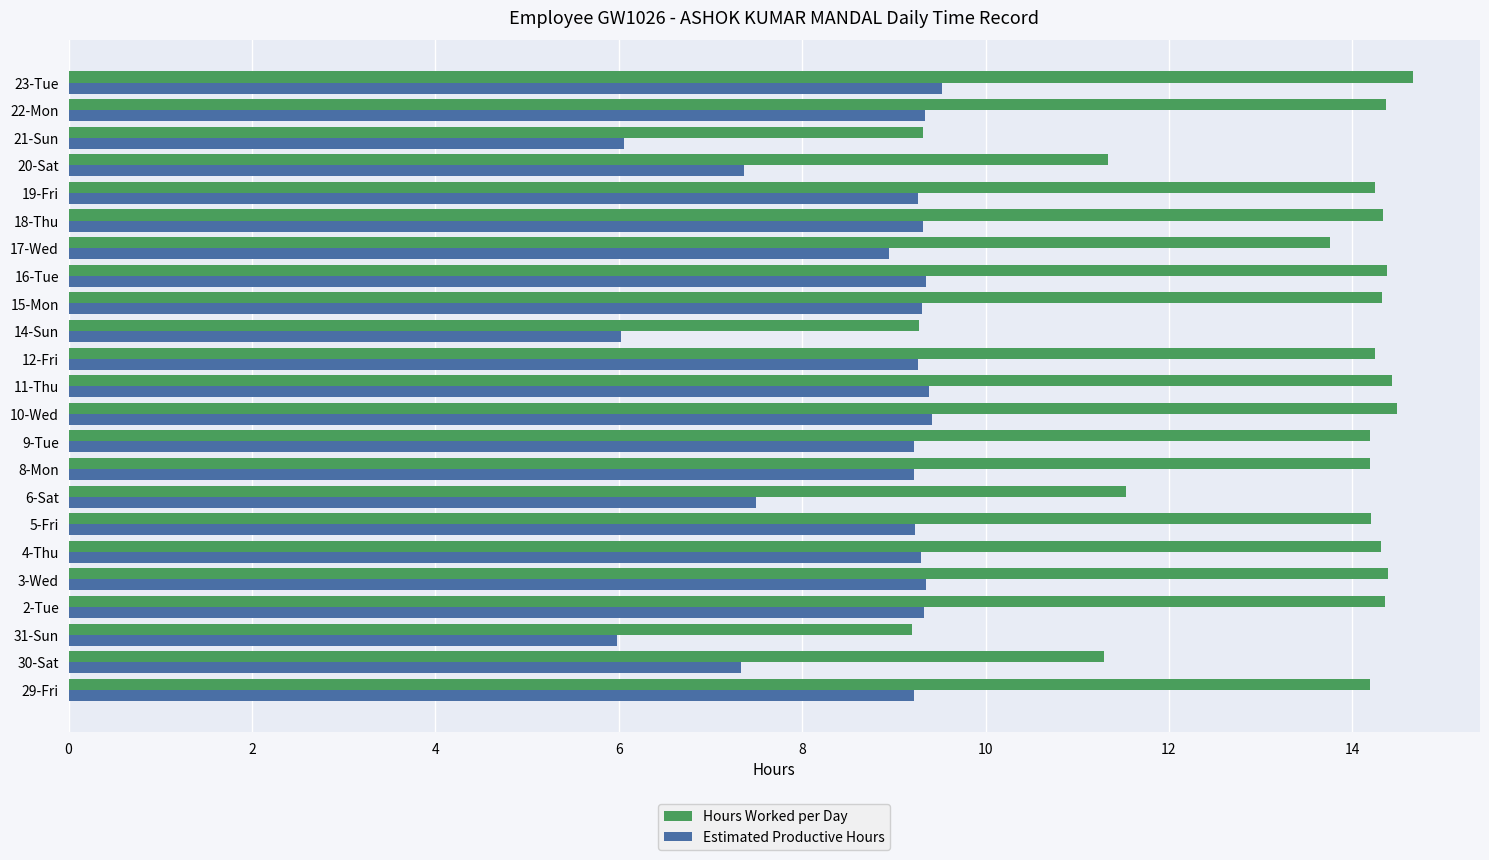

What is the maximum value for Hours Worked per Day?

14.7